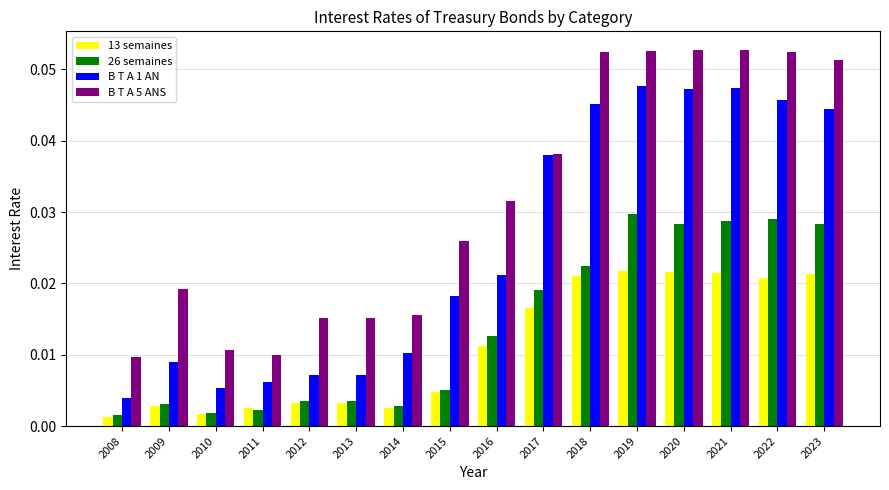

Between 2014 and 2022, which series saw the biggest shift?

B T A 5 ANS